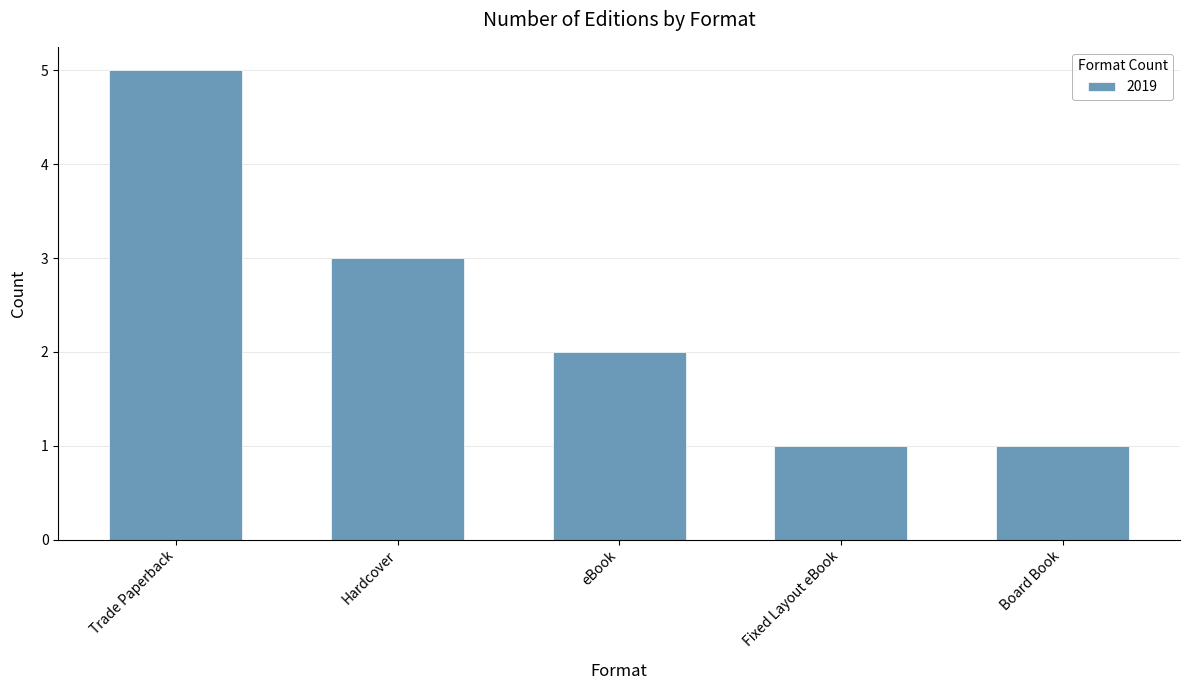

What is the difference between the maximum and minimum values?

4